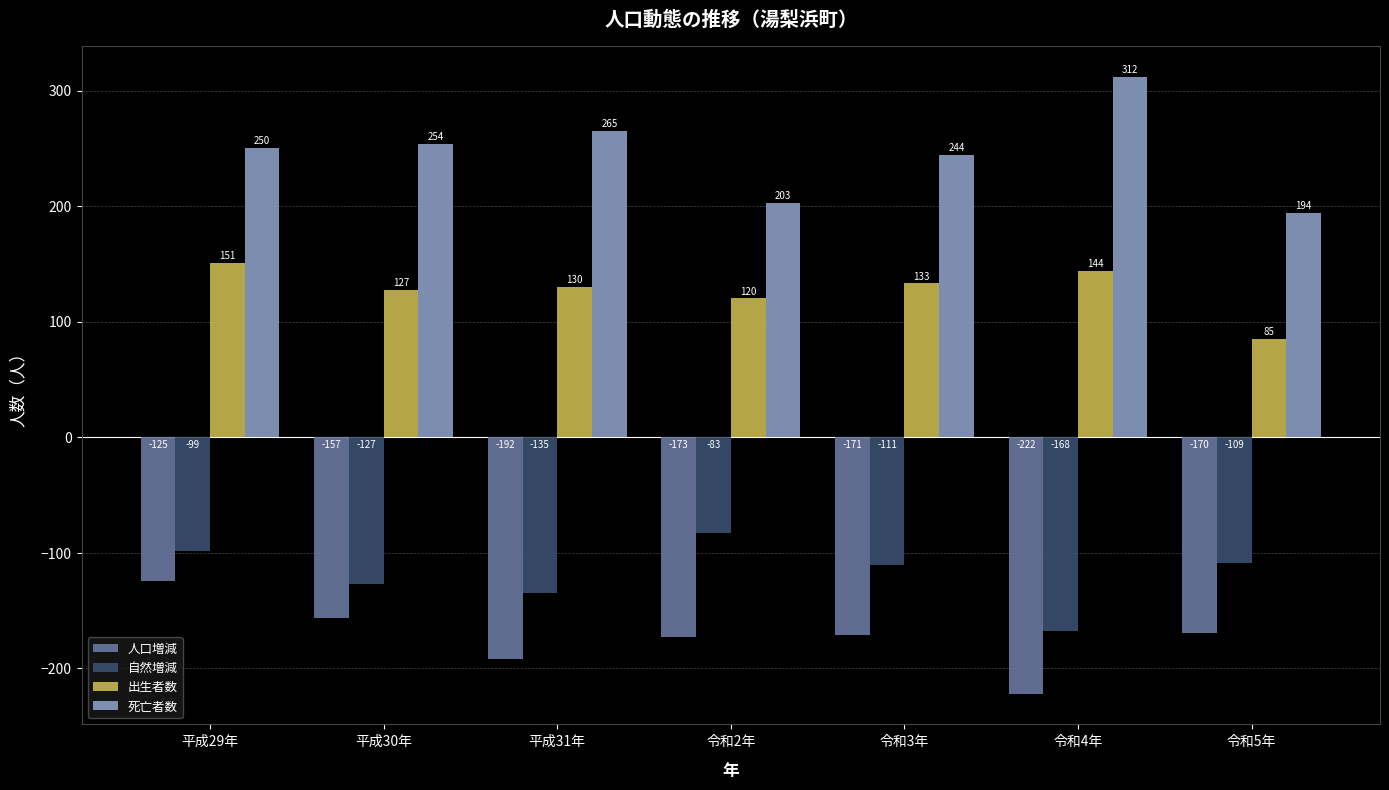

What position from the left is 令和4年?

6